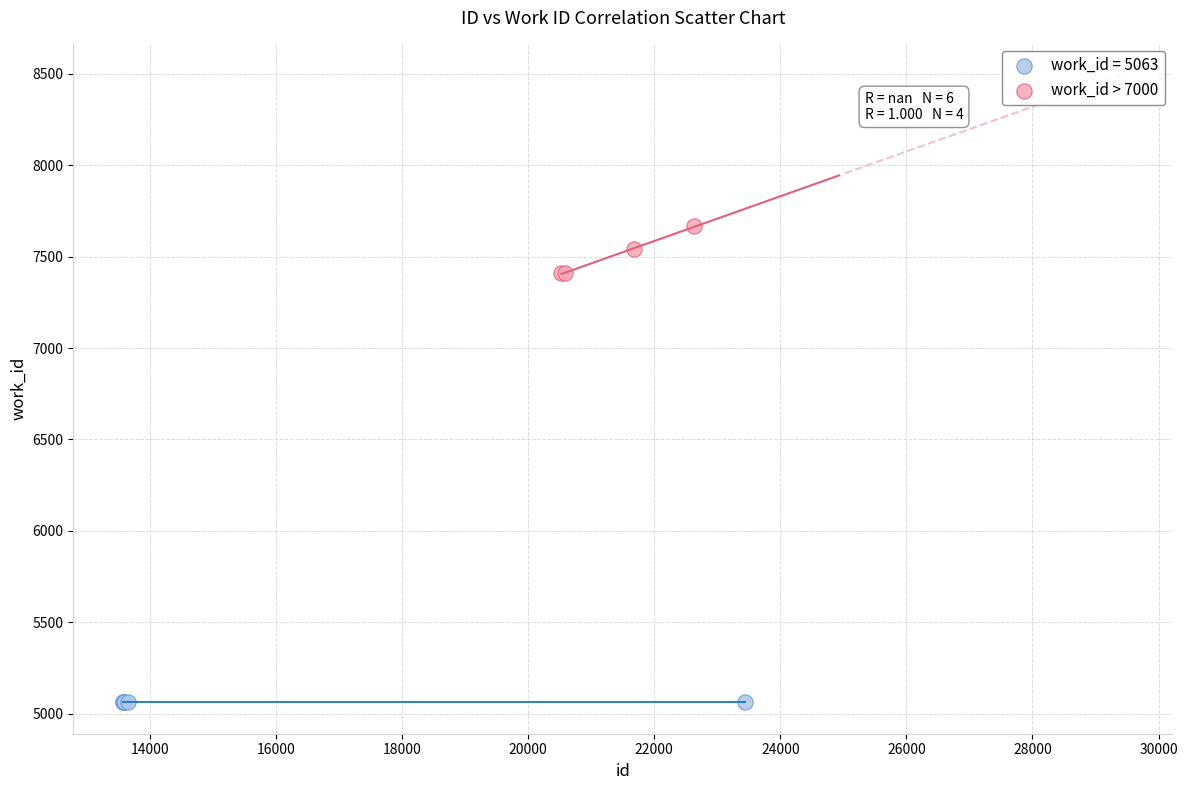

Which series reaches the minimum Y coordinate?

work_id = 5063